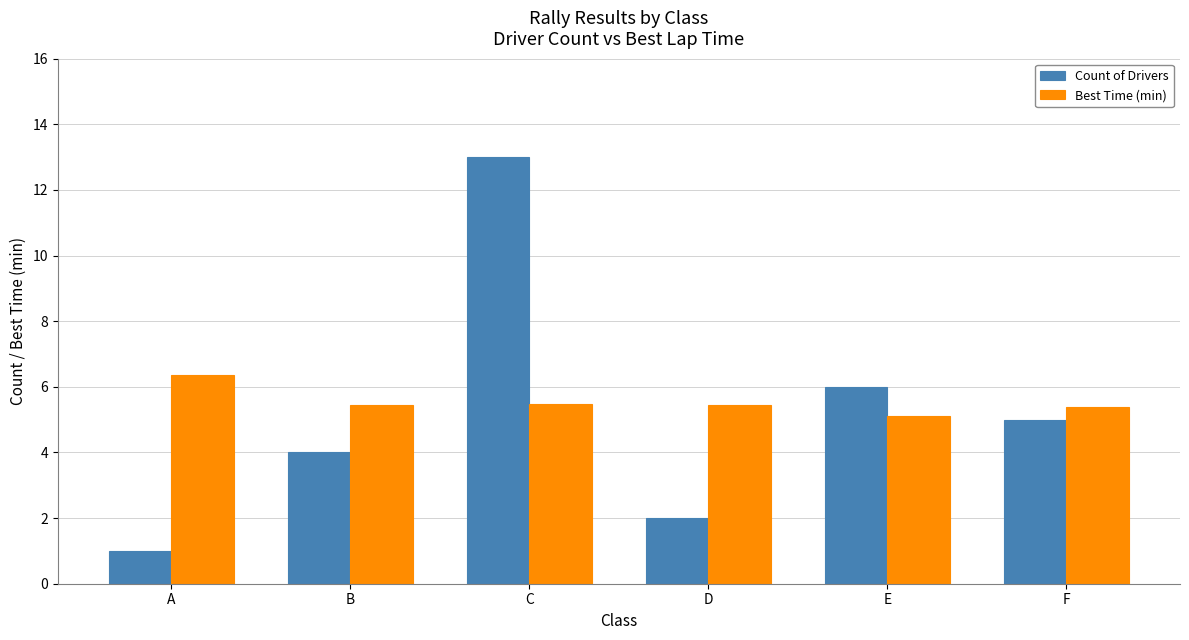

Rank the series by their maximum value, from lowest to highest.

Best Time (min), Count of Drivers